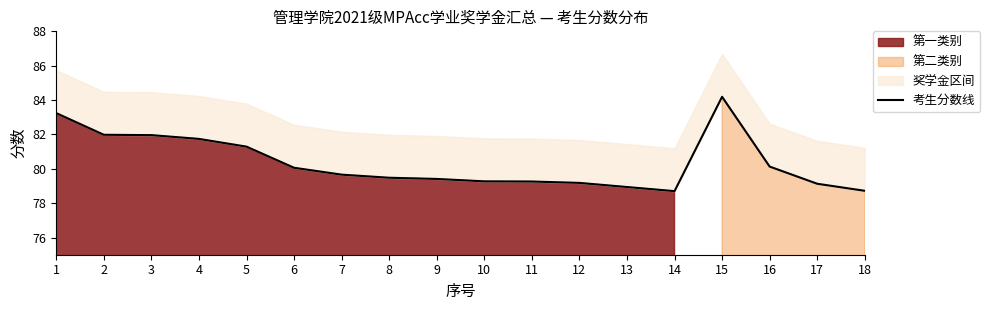

The value at 11 is 79.3. True or false?

True